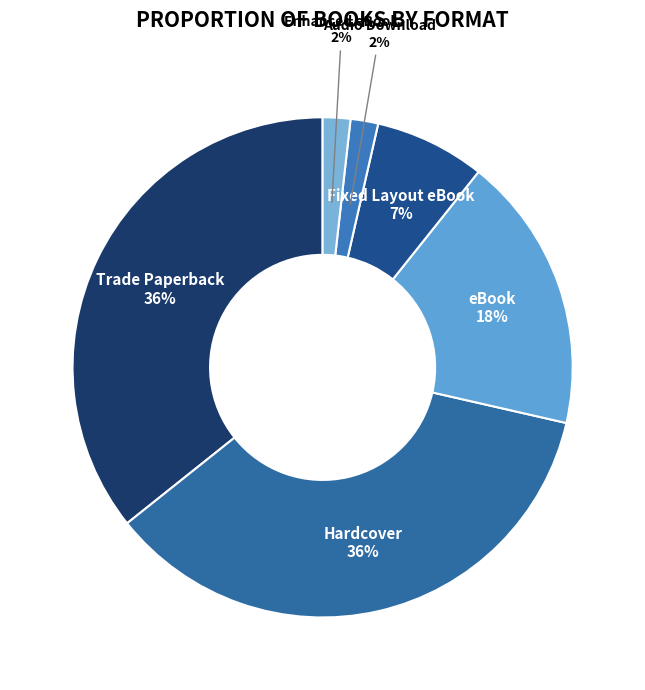

How many slices are in this pie chart?

6